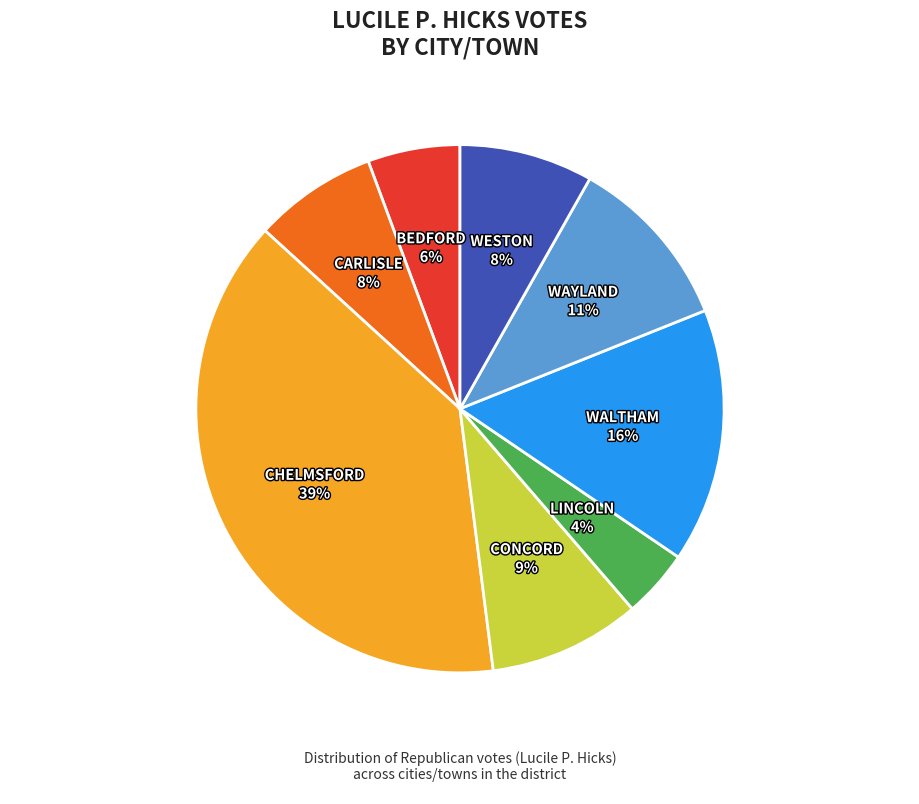

To the nearest percent, what is the average slice percentage?

12%